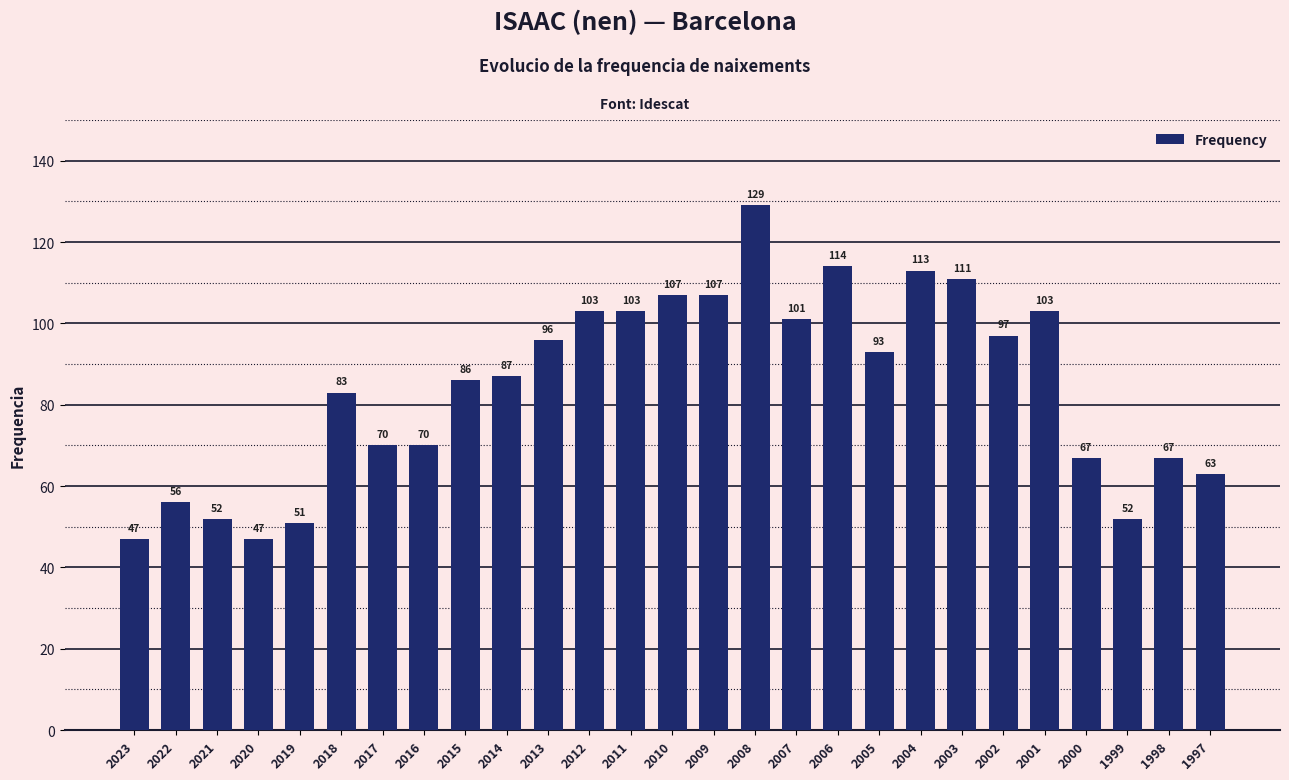

What is the maximum value shown in the chart?

129